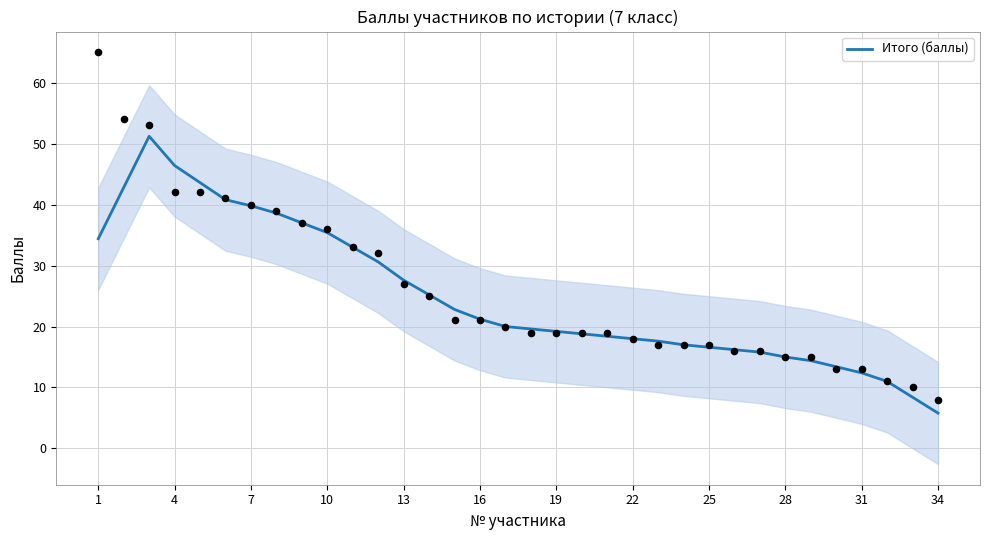

The value of Итого (баллы) at 10 is 35.4. True or false?

True